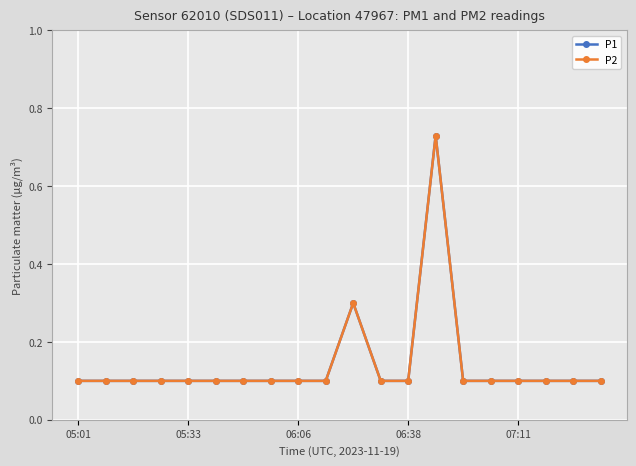

Is this an area chart (filled region under the line)?

No